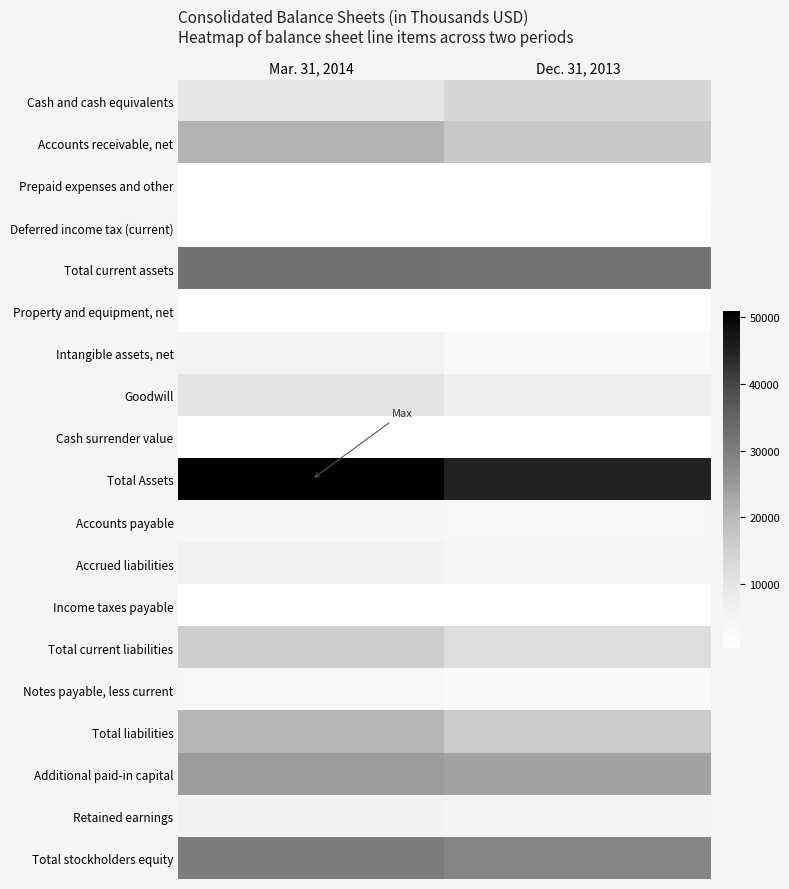

Which series changed the most between Mar. 31, 2014 and Dec. 31, 2013?

Total Assets